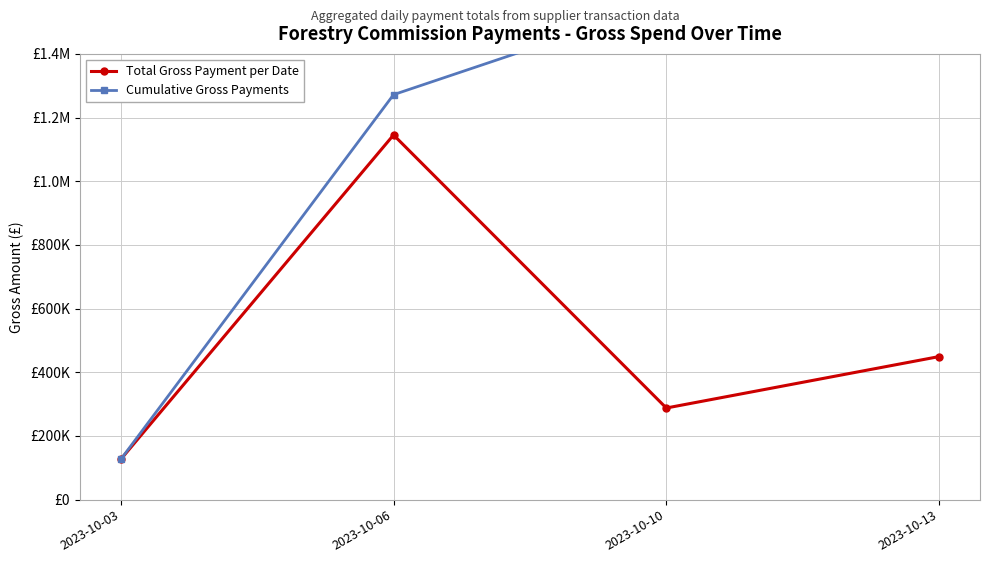

Rank the series at 2023-10-06 from lowest to highest value.

Total Gross Payment per Date, Cumulative Gross Payments